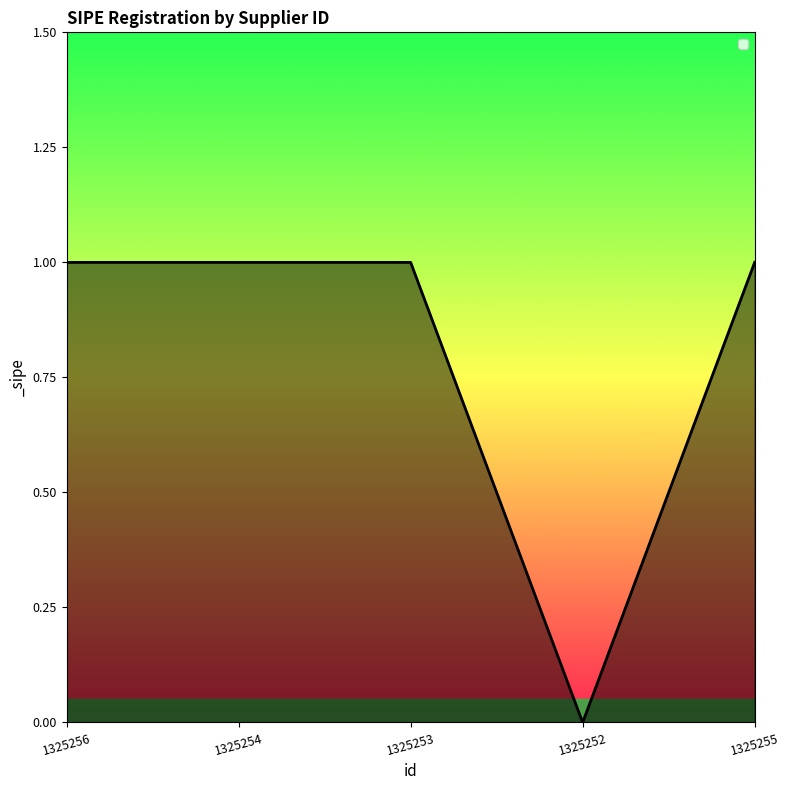

Does the chart have visible grid lines?

No